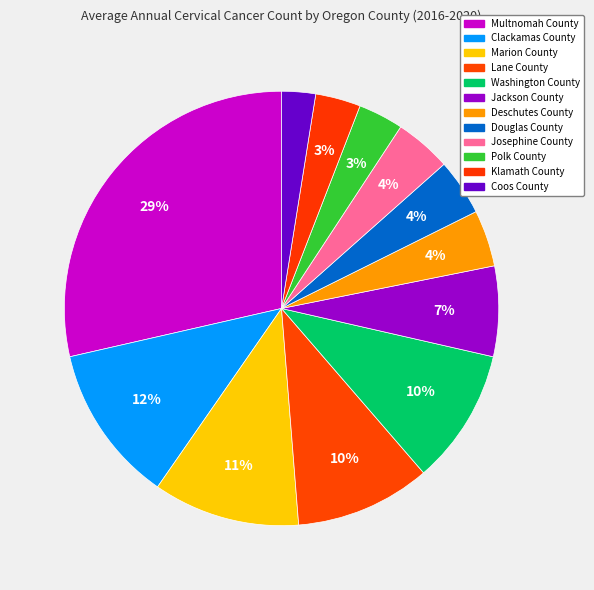

Is the sum of Coos County and Deschutes County greater than half?

No